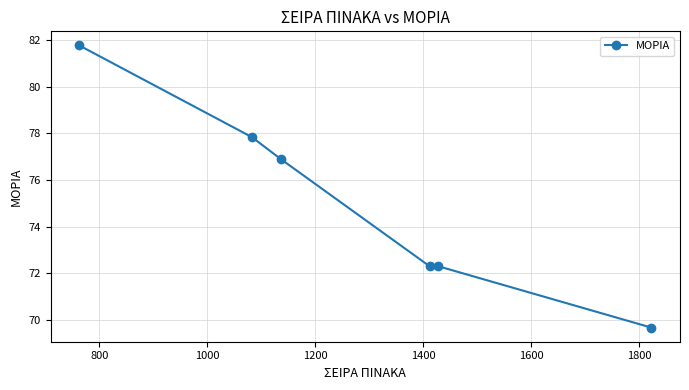

What is the greatest value displayed?

81.8